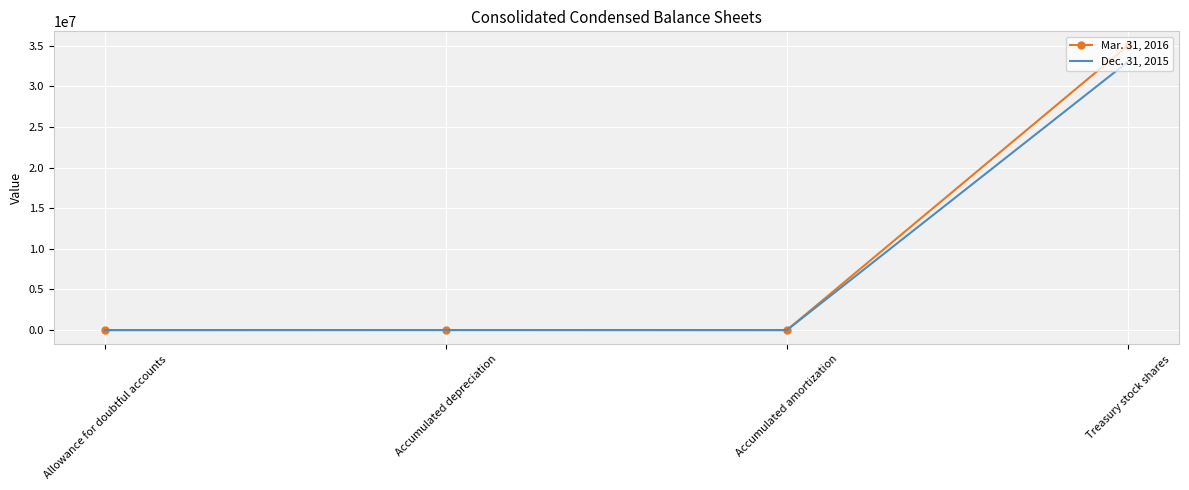

What is the difference between the Mar. 31, 2016 values at Treasury stock shares and Accumulated amortization?

34999658